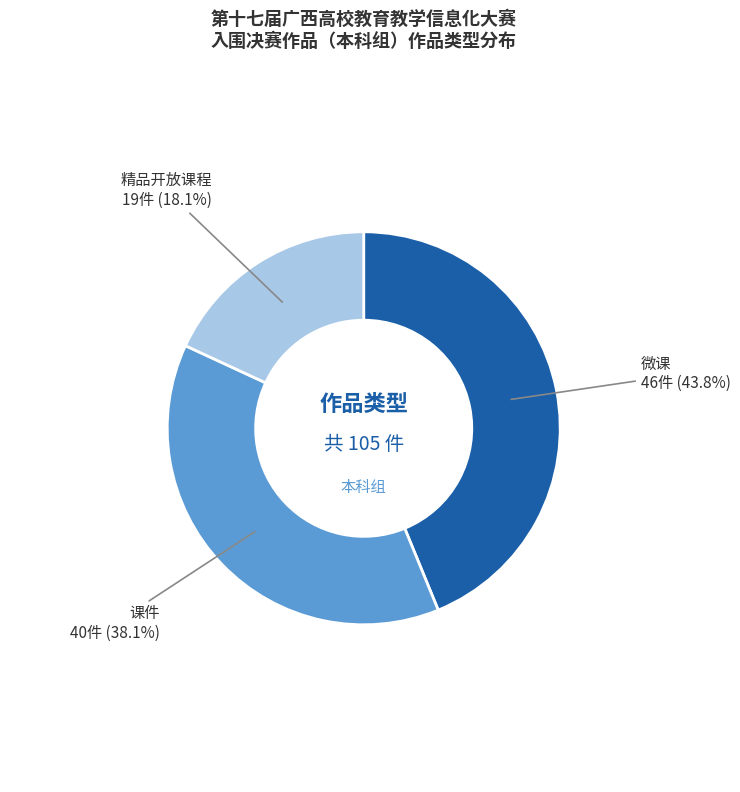

Is there a majority slice in this chart?

No